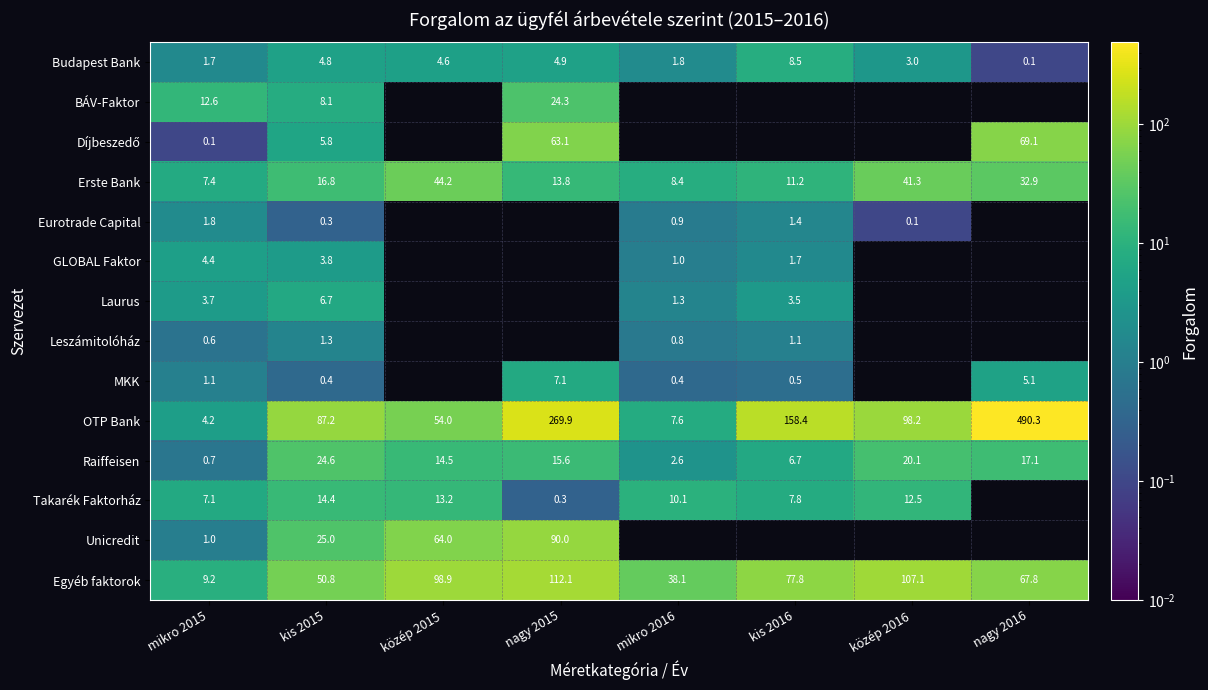

At which label does Erste Bank first exceed 16?

kis 2015